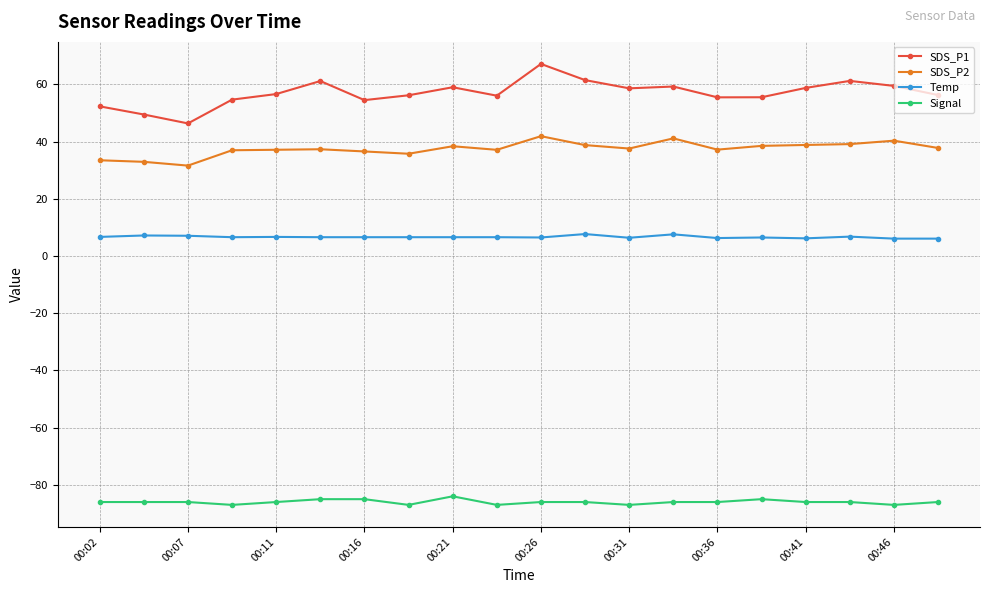

True or false: Temp and Signal cross at least once.

False